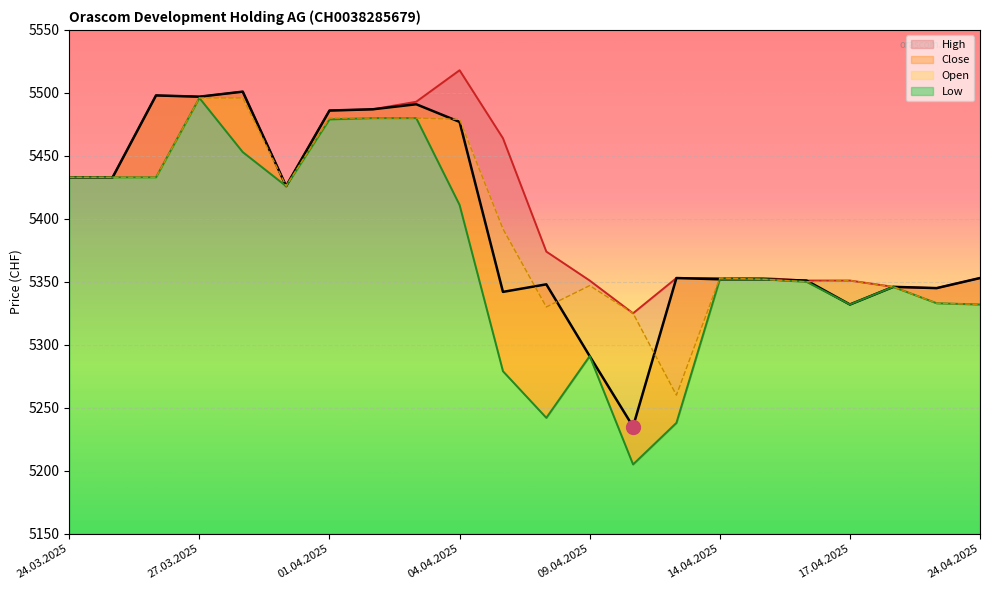

In Close, how many points are lower than both neighbors (excluding endpoints)?

6